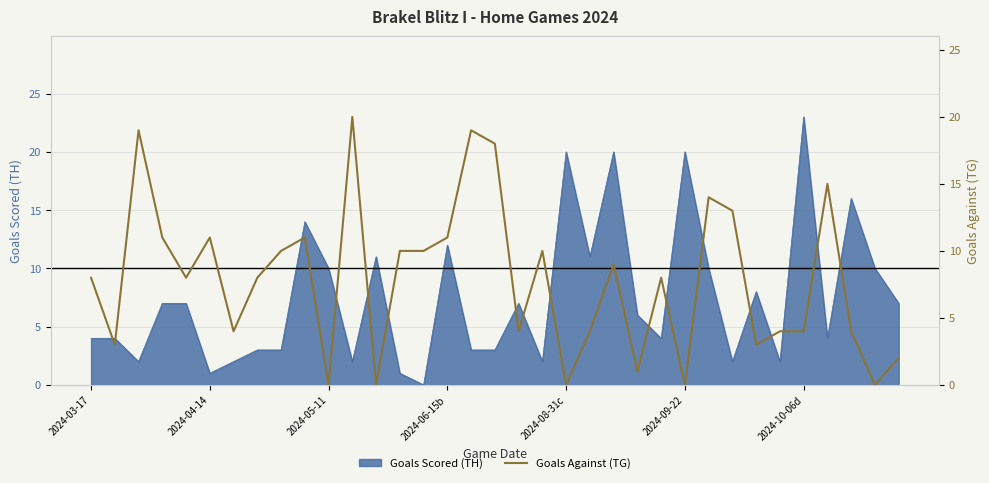

The value of Goals Scored (TH) at 2024-04-14 is 1. True or false?

True